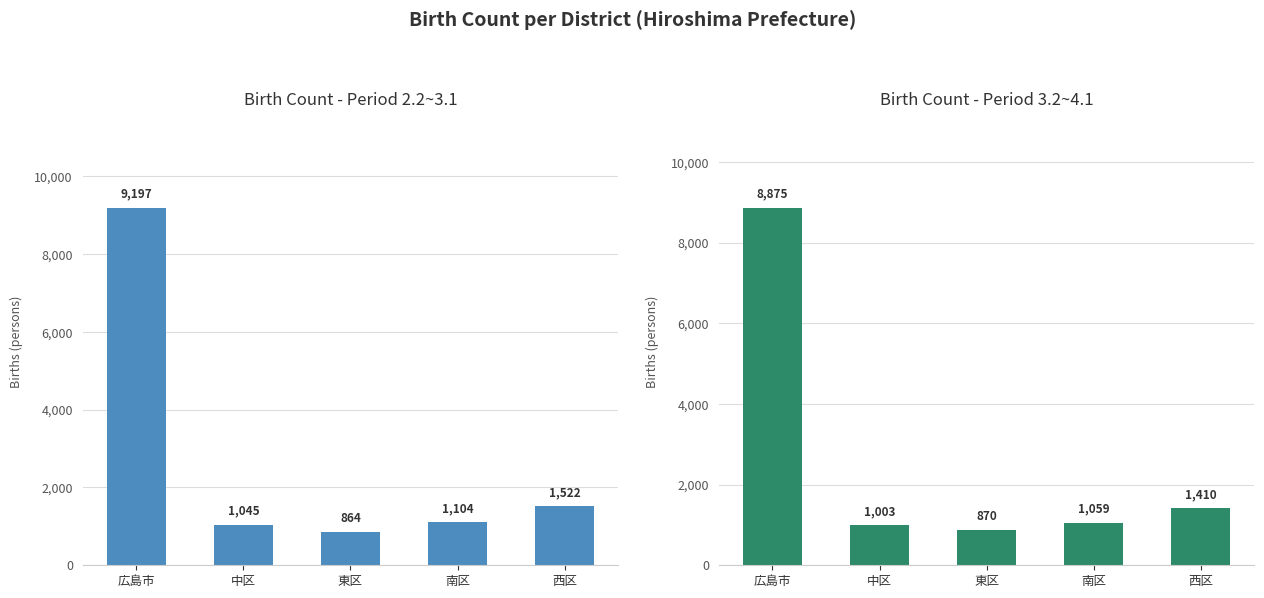

What is the approximate value of 2.2~3.1 at 広島市?

9197